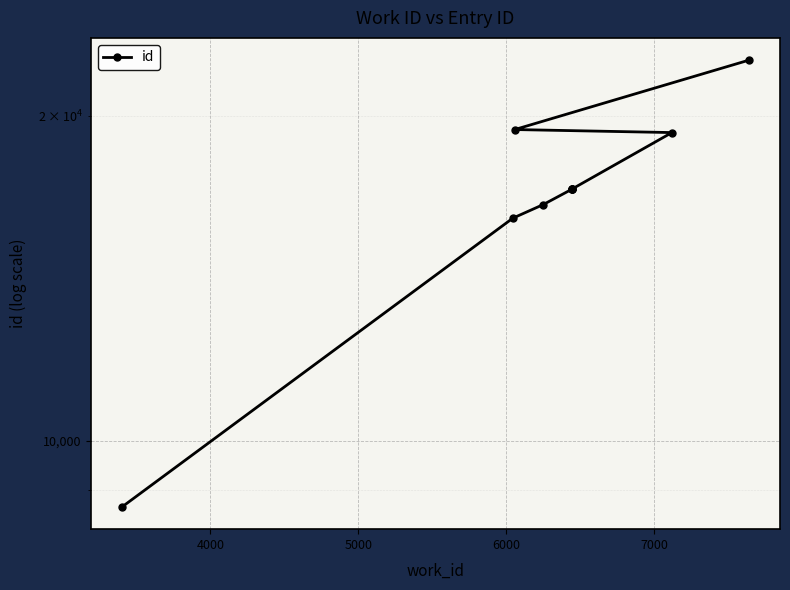

How many lines are shown in the chart?

1